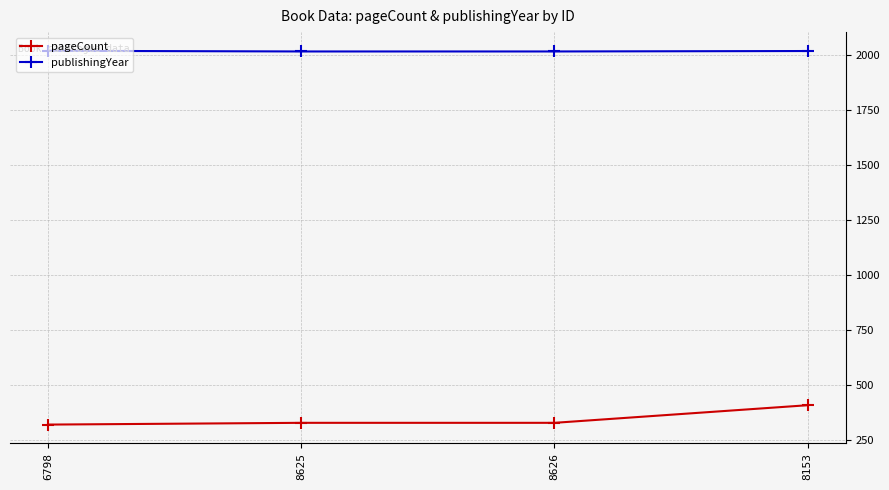

What is the highest value of the pageCount series?

408